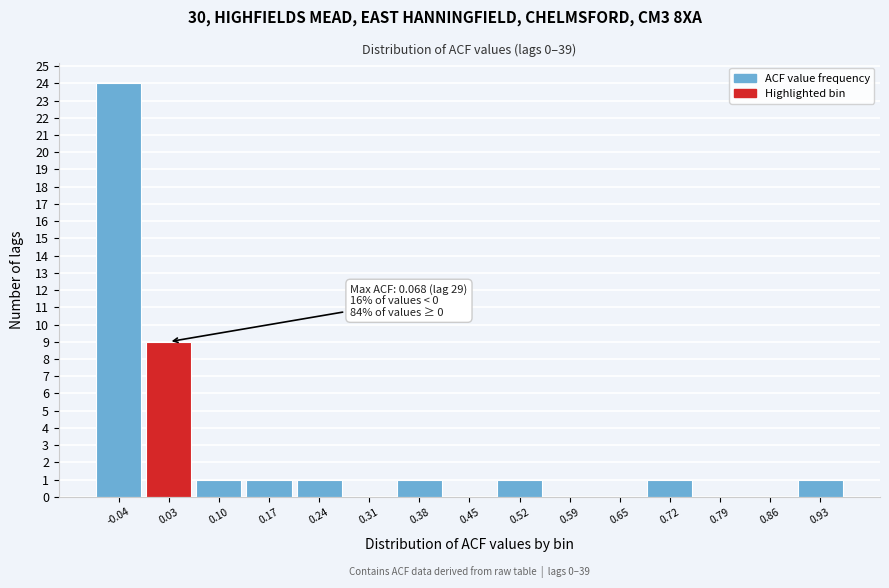

Reading right to left, what are all the values shown in this chart?

0.93=1	0.86=0	0.79=0	0.72=1	0.65=0	0.59=0	0.52=1	0.45=0	0.38=1	0.31=0	0.24=1	0.17=1	0.10=1	0.03=9	-0.04=24